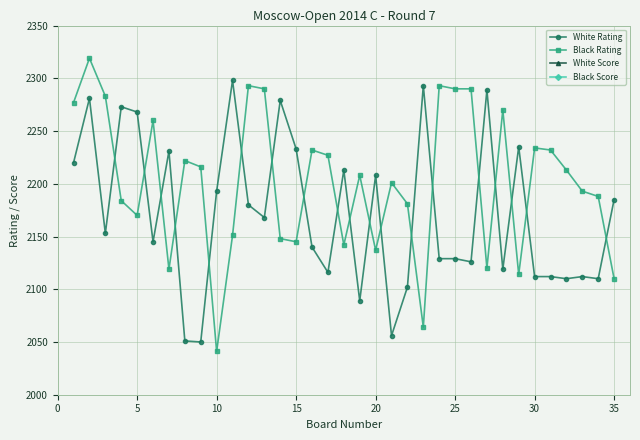

What value does the Black Rating series have at 10?

2041